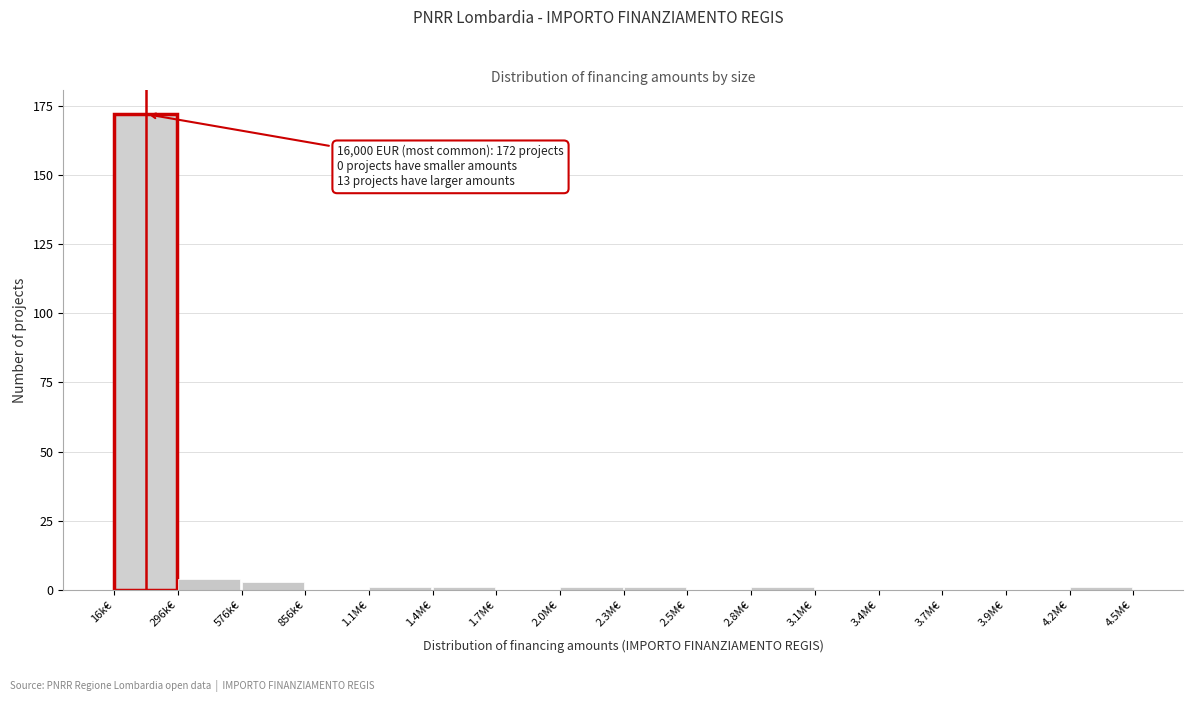

Reading right to left, transcribe all the data shown in this chart.

4.2M€=1	3.9M€=0	3.7M€=0	3.4M€=0	3.1M€=0	2.8M€=1	2.5M€=0	2.3M€=1	2.0M€=1	1.7M€=0	1.4M€=1	1.1M€=1	856k€=0	576k€=3	296k€=4	16k€=172